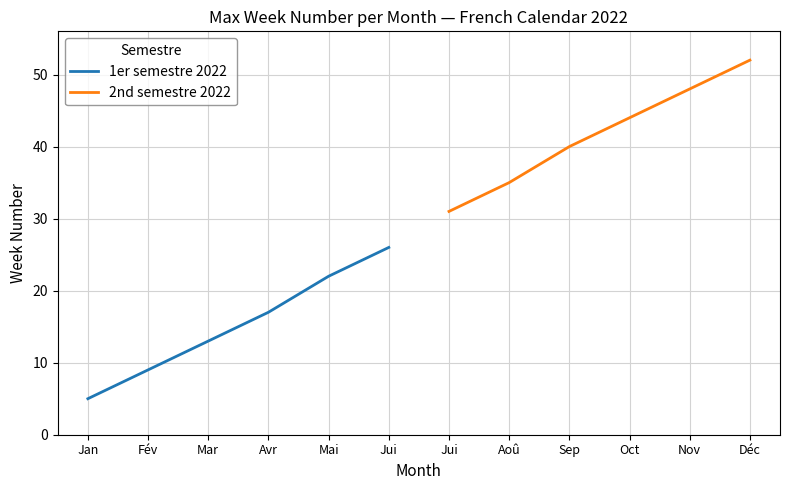

List the labels in order of 1er semestre 2022 value, smallest first.

Jan, Fév, Mar, Avr, Mai, Jui